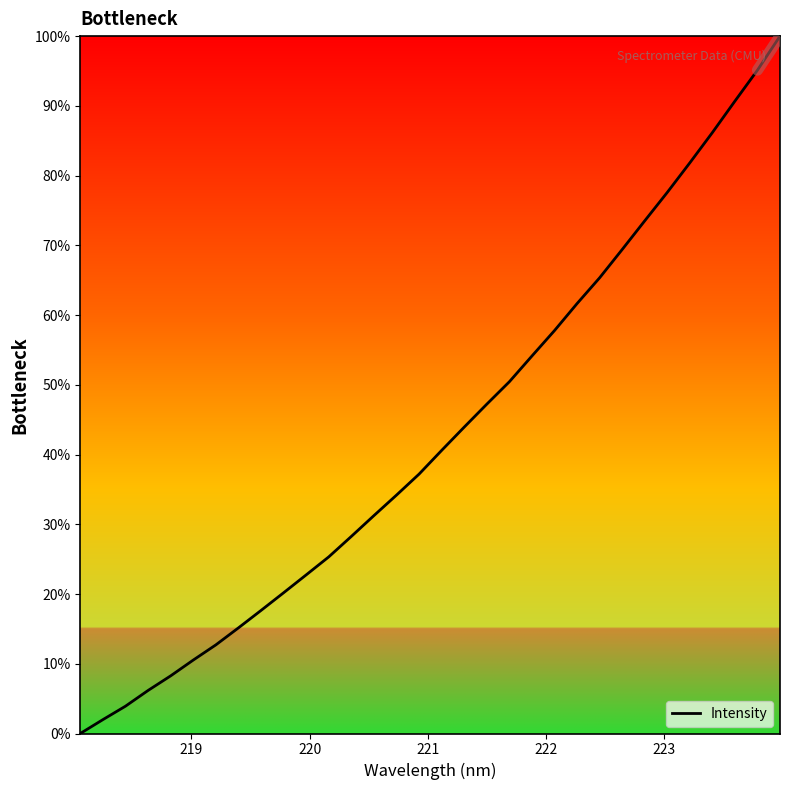

What is the greatest value displayed?

100.0